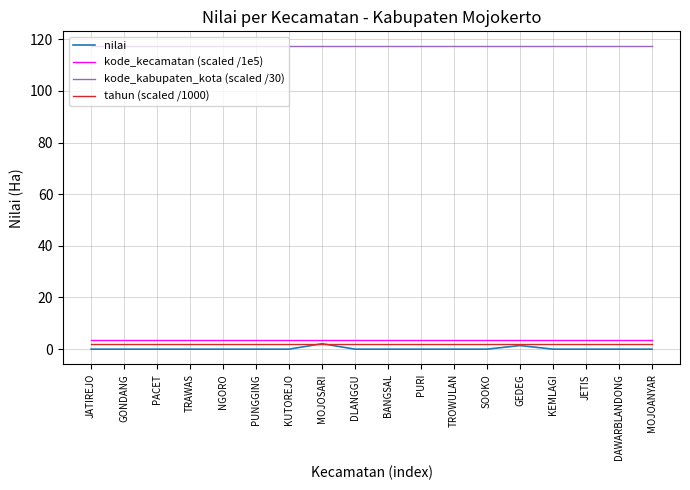

What is the total value across all series at JETIS?

122.7